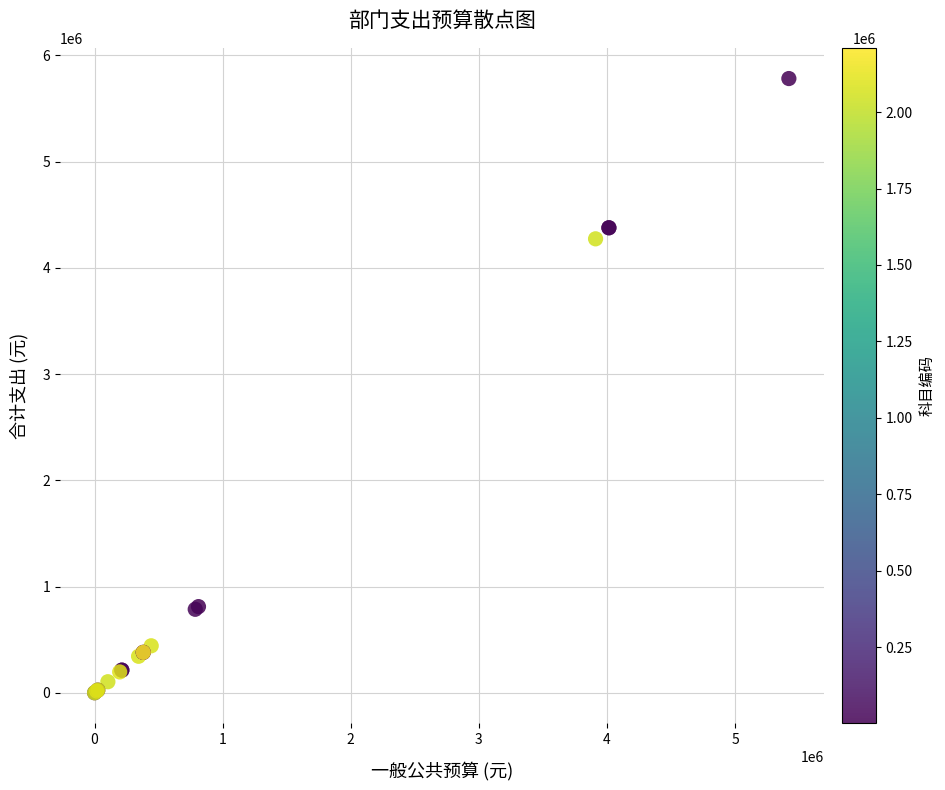

What Y value in the scatter plot is closest to 2891108?

4273160.0